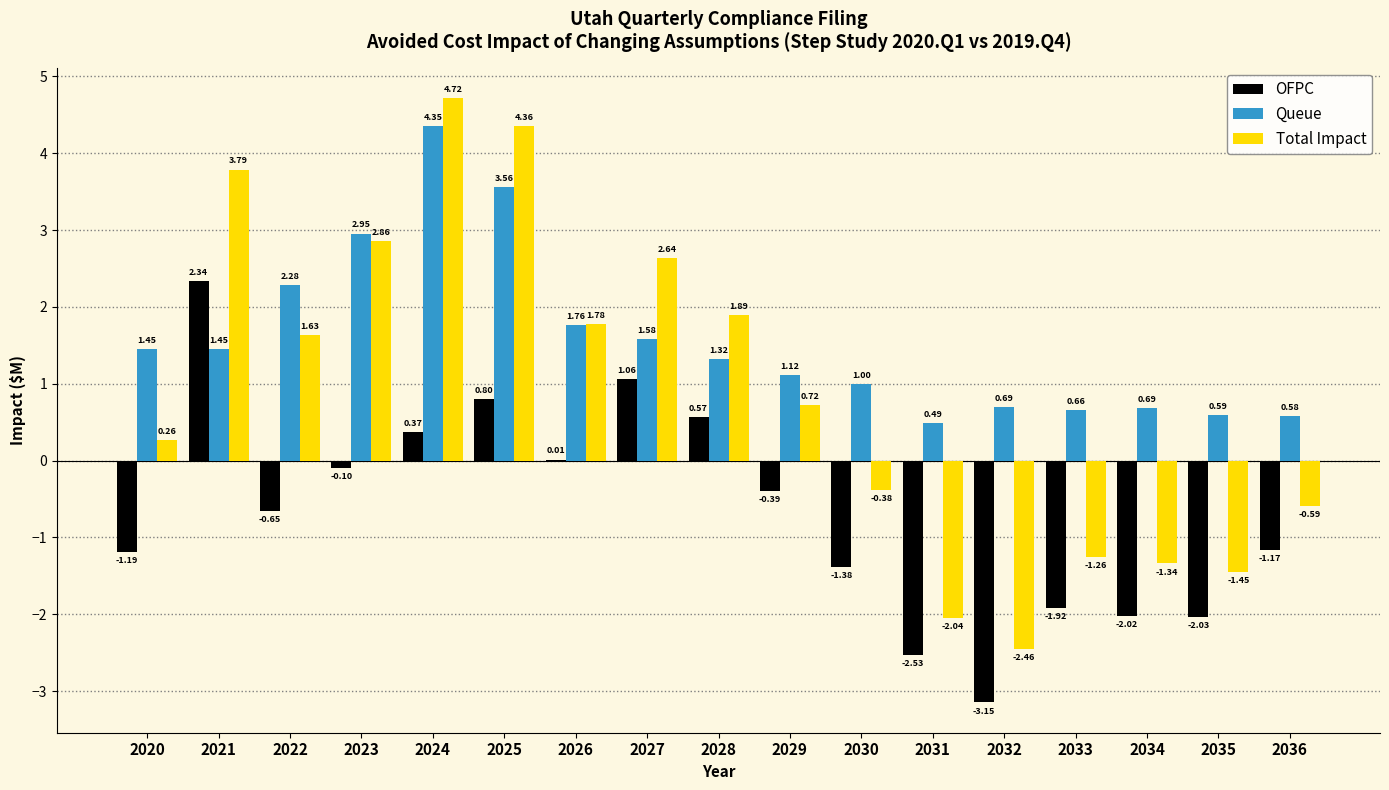

Which series changed the most between 2029 and 2030?

Total Impact